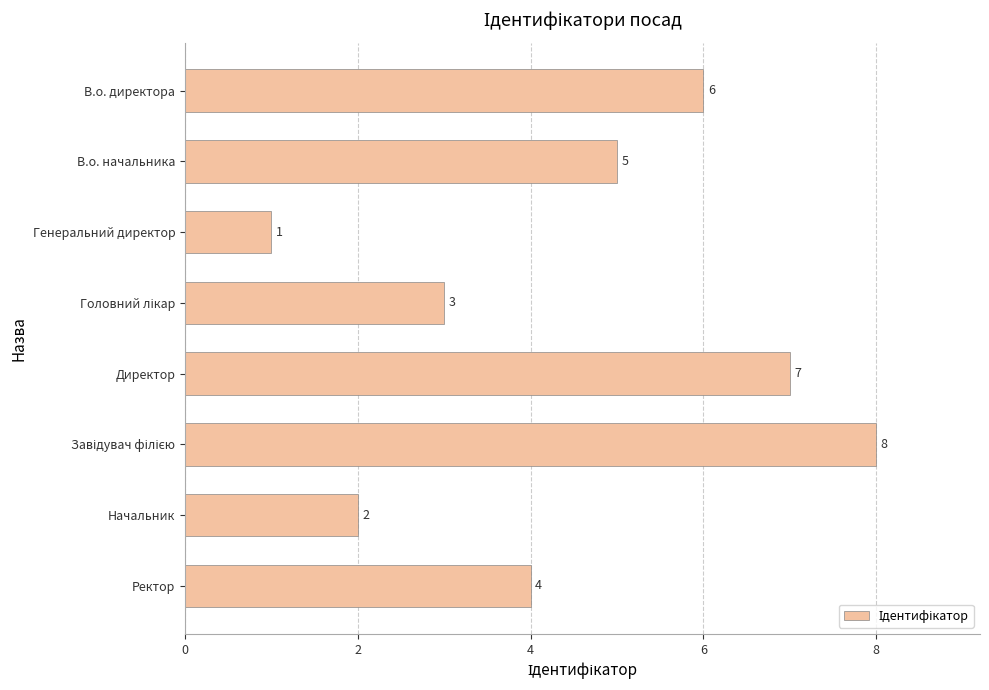

How many bars are there in total?

8